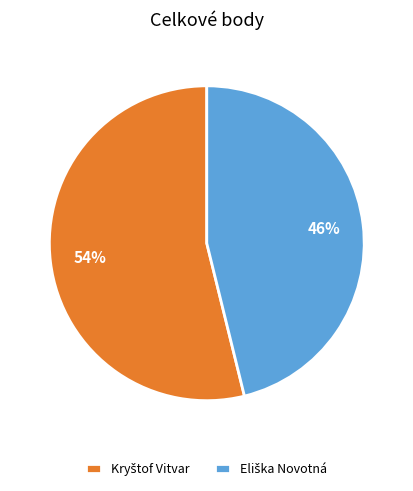

To the nearest percent, what is the difference between the largest and smallest slice percentages?

8%